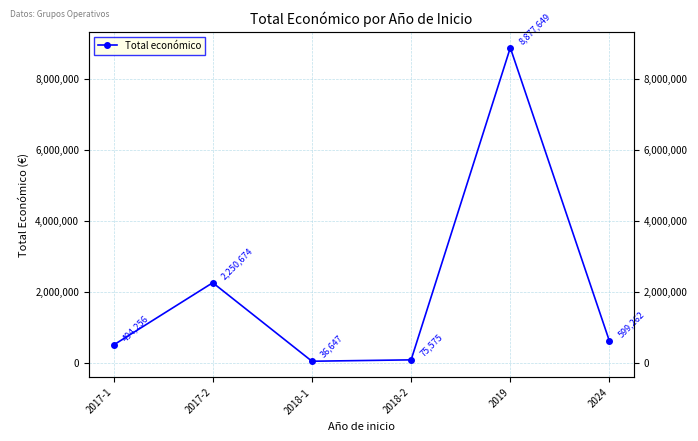

At which label is the value closest to 4457148?

2017-2